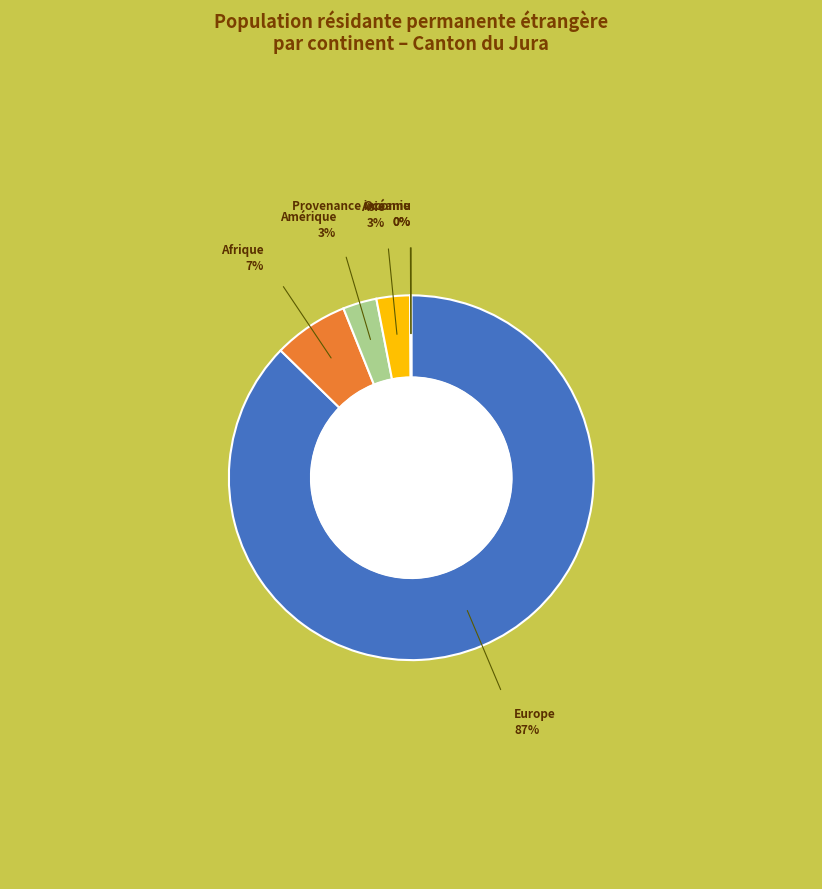

Is there a majority slice in this chart?

Yes